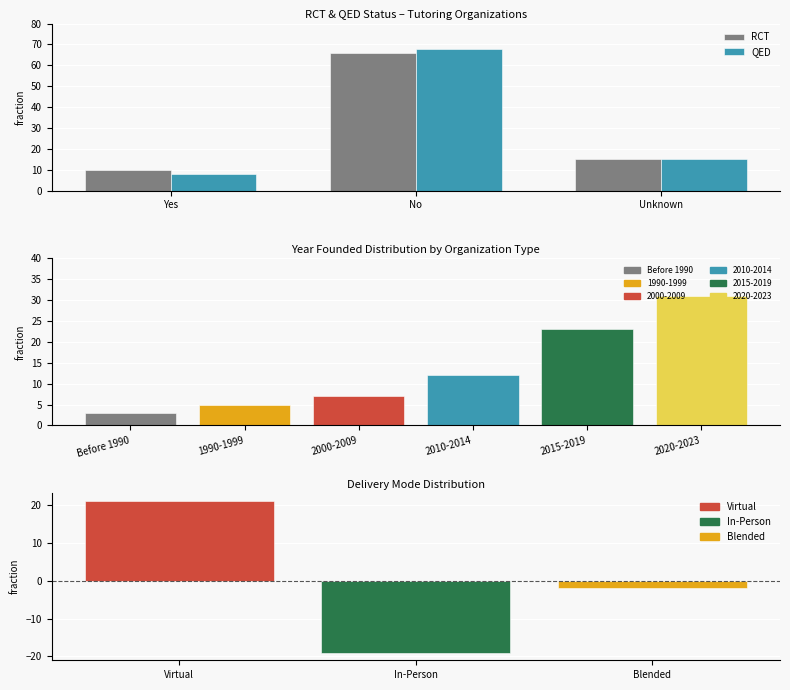

What is the sum of the RCT values at Yes and Unknown?

25